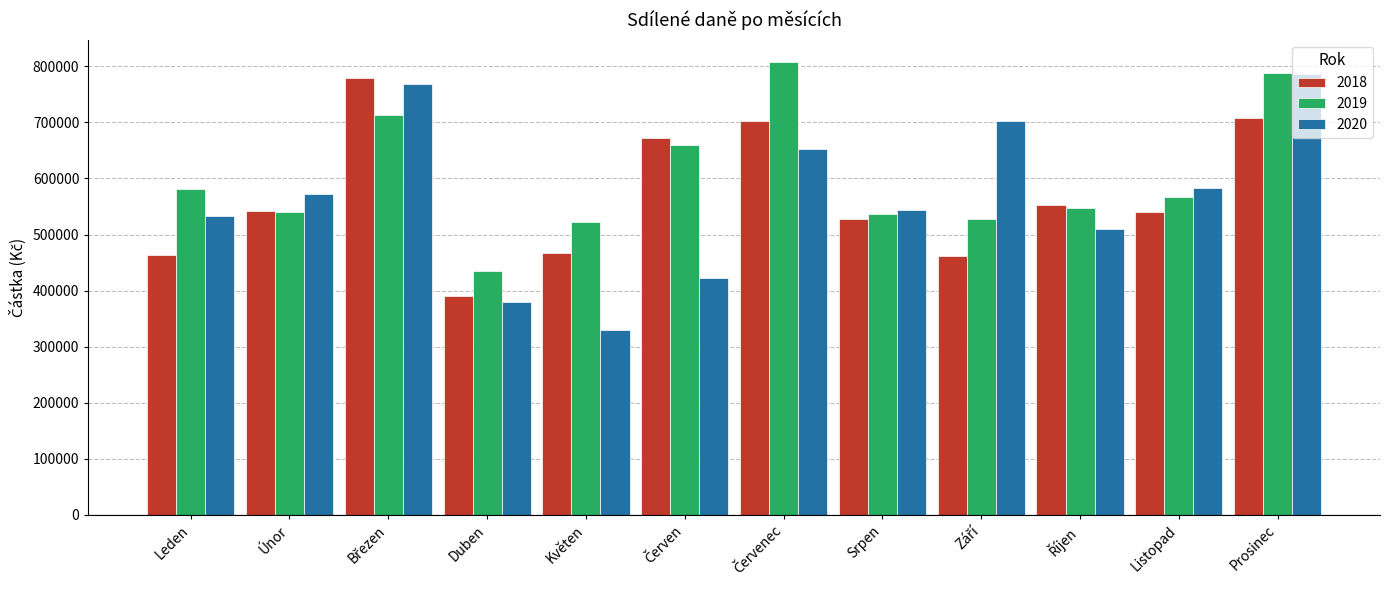

Rank the series by their maximum value, from lowest to highest.

2018, 2020, 2019